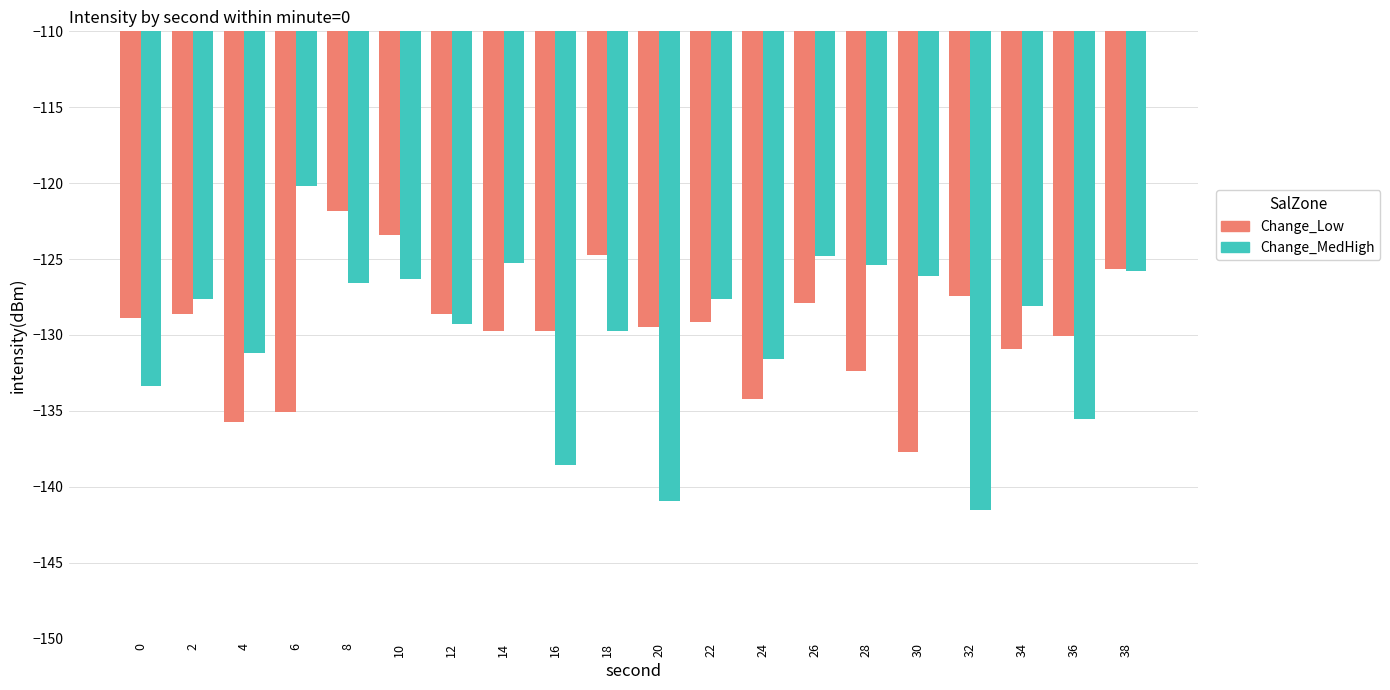

At which label does Change_Low reach its minimum?

30